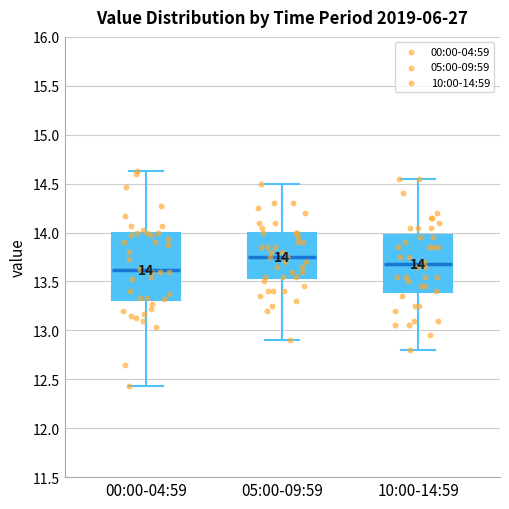

Which box's median line is the lowest?

00:00-04:59